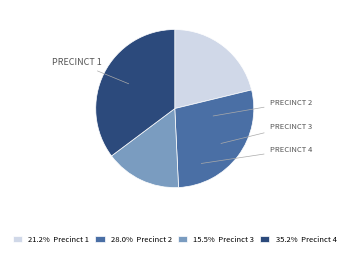

Is there a majority slice in this chart?

No